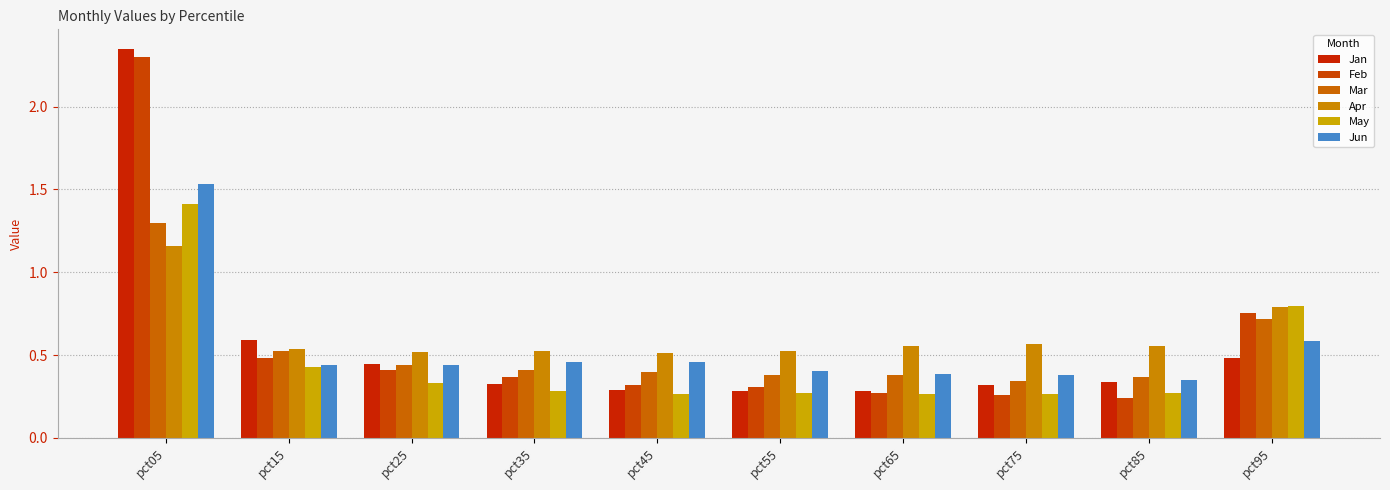

Is the value of May at pct45 greater than the value of Feb at pct45?

No